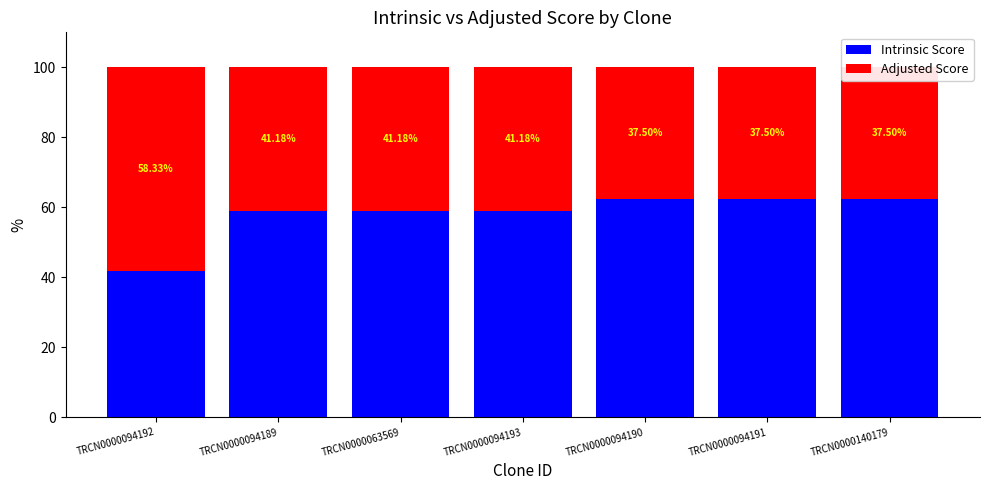

What is the total value across all series at TRCN0000094189?

100.0